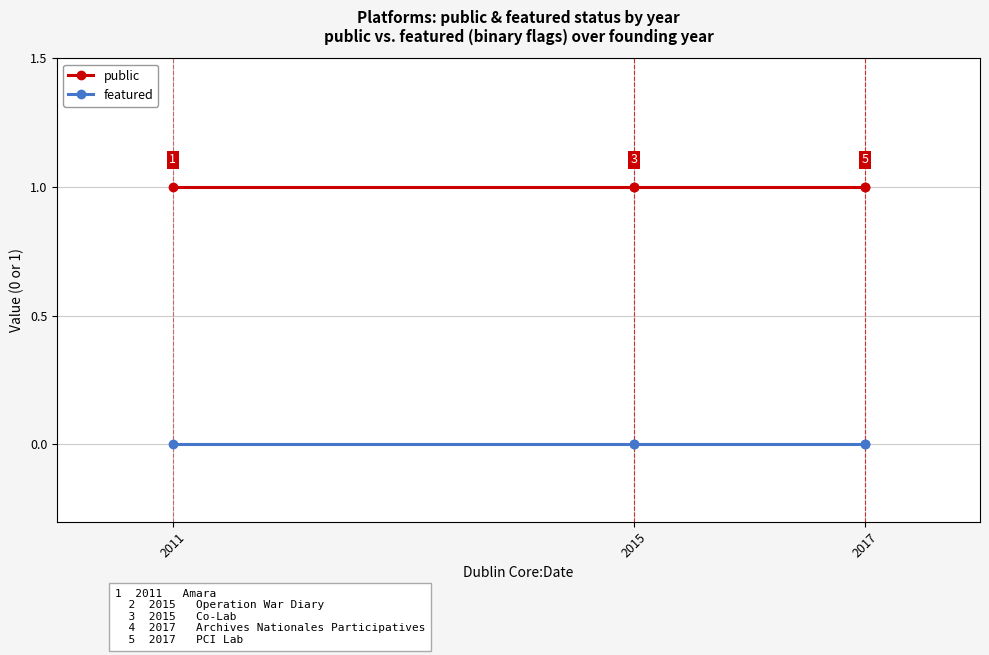

Between 2011 and 2015, which series saw the biggest shift?

public